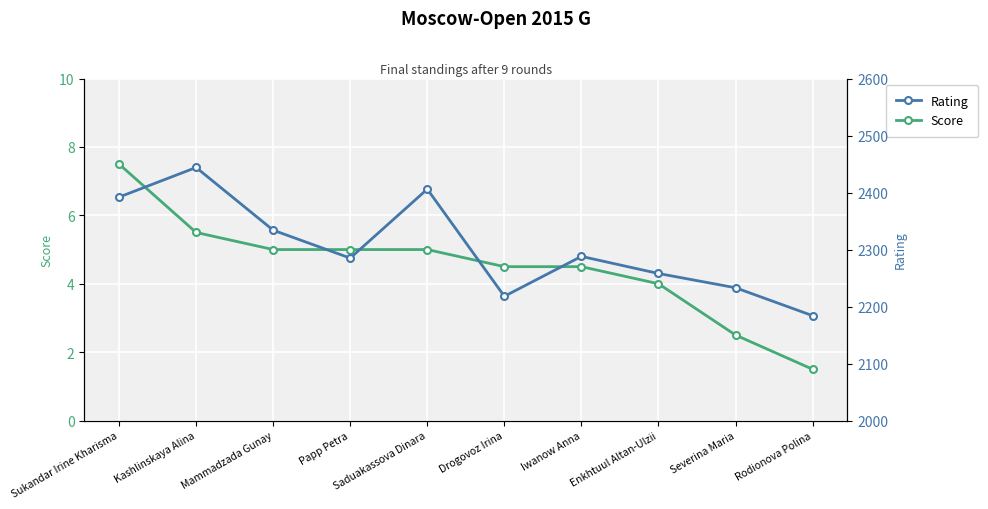

Where does the Rating series first go above 2288?

Sukandar Irine Kharisma